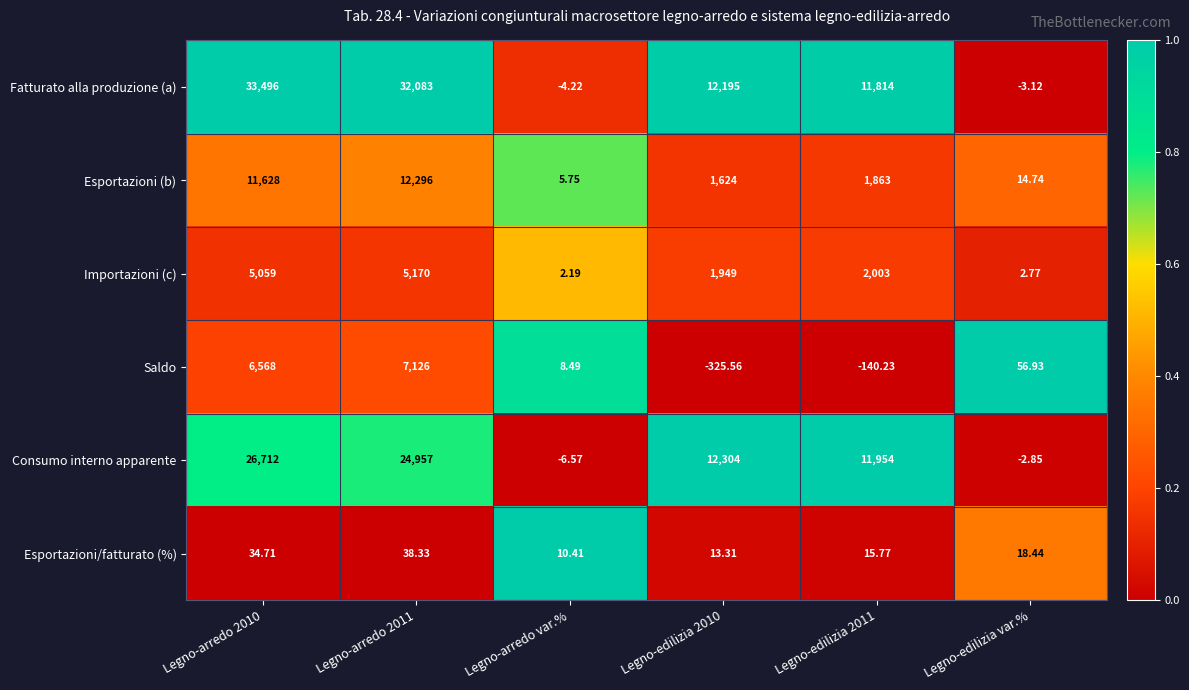

At which label is Esportazioni/fatturato (%) closest to 24?

Legno-edilizia var.%